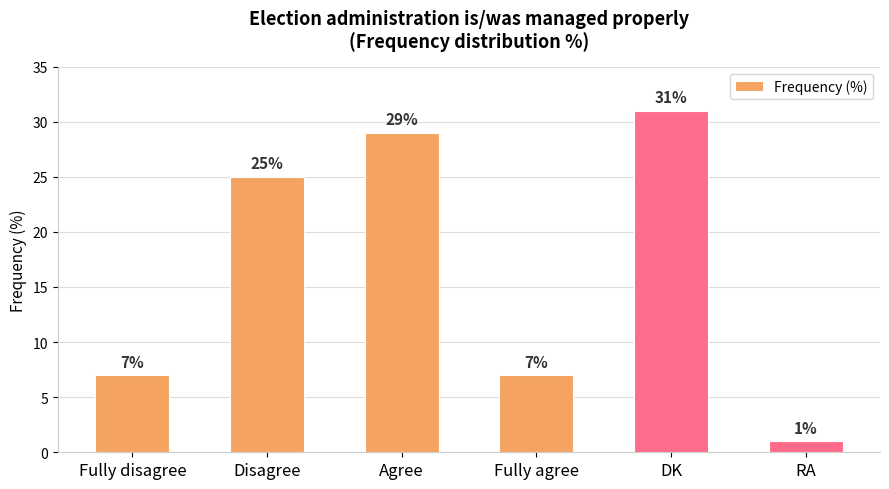

Reading left to right, what are all the values shown in this chart?

Fully disagree=7	Disagree=25	Agree=29	Fully agree=7	DK=31	RA=1